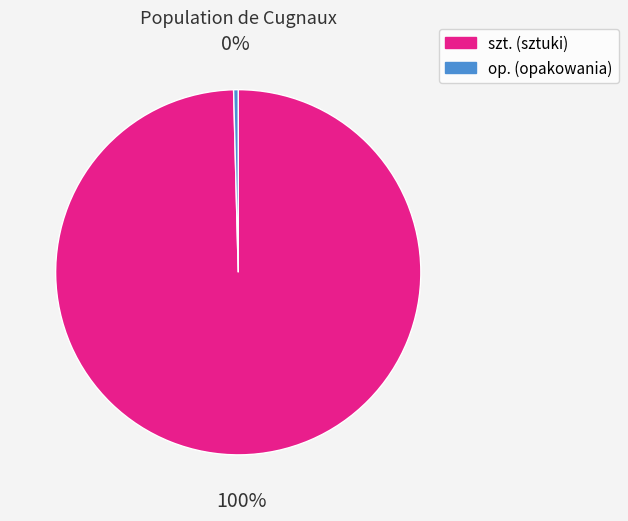

To the nearest percent, what is the average slice percentage?

50%